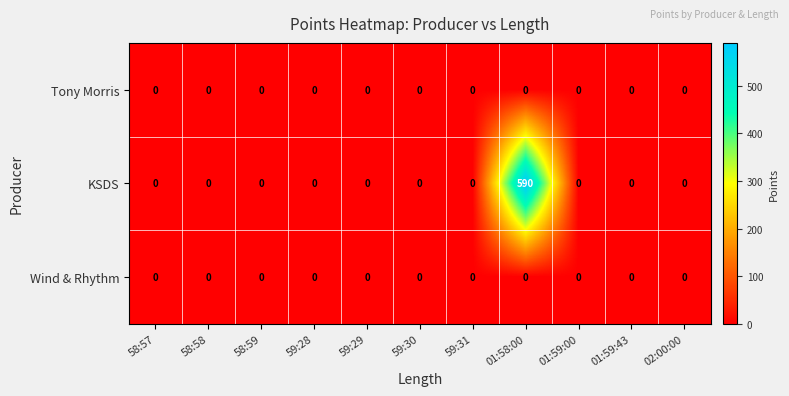

What is the total value across all series at 01:58:00?

590